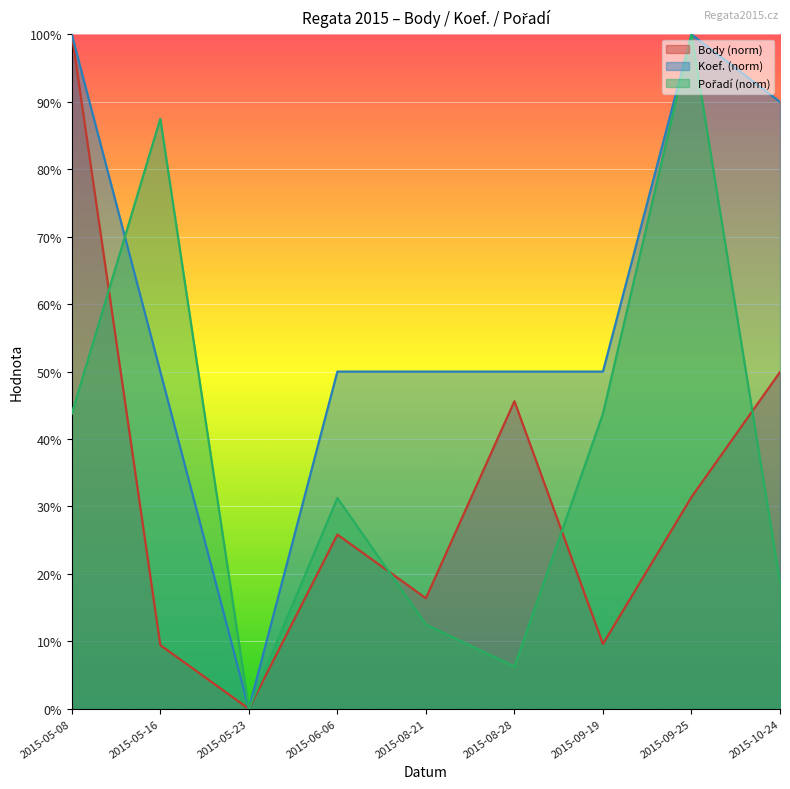

What is the sum of the Body values at 2015-05-16 and 2015-08-28?

55.0